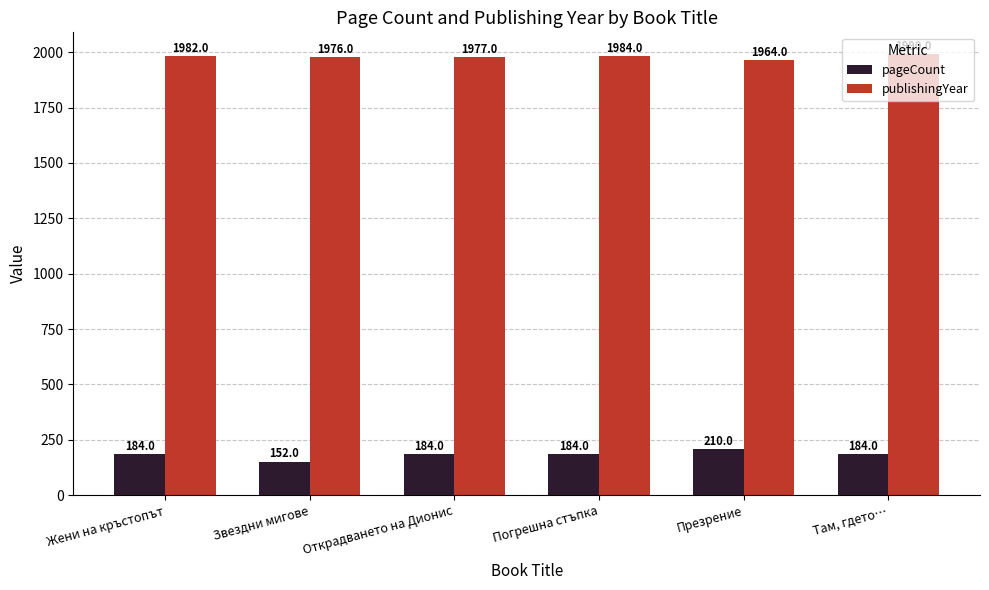

What value does the pageCount series have at Презрение, to the nearest 10?

210